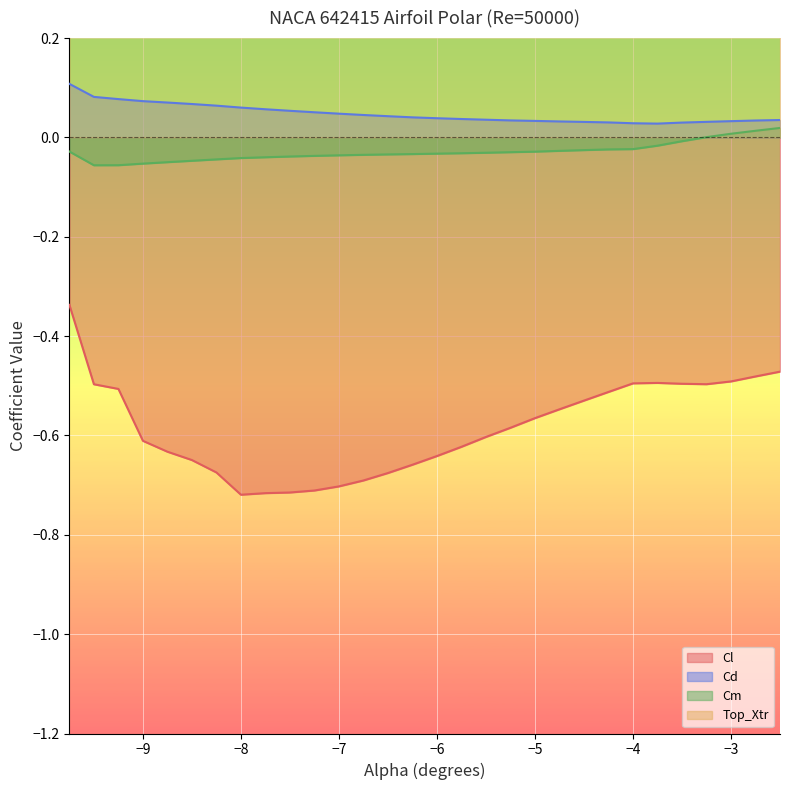

What are all the series names shown in the legend?

Cl, Cd, Cm, Top_Xtr